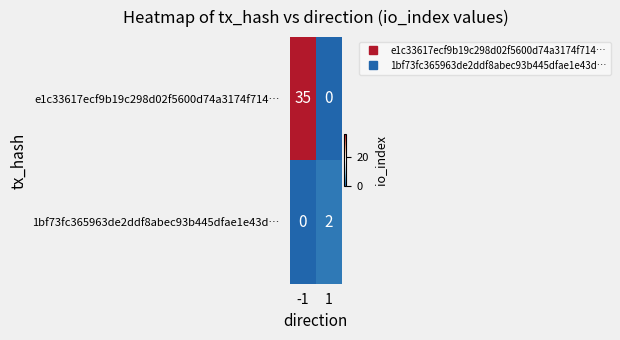

Which series has the largest total across all categories?

e1c33617ecf9b19c298d02f5600d74a3174f714…